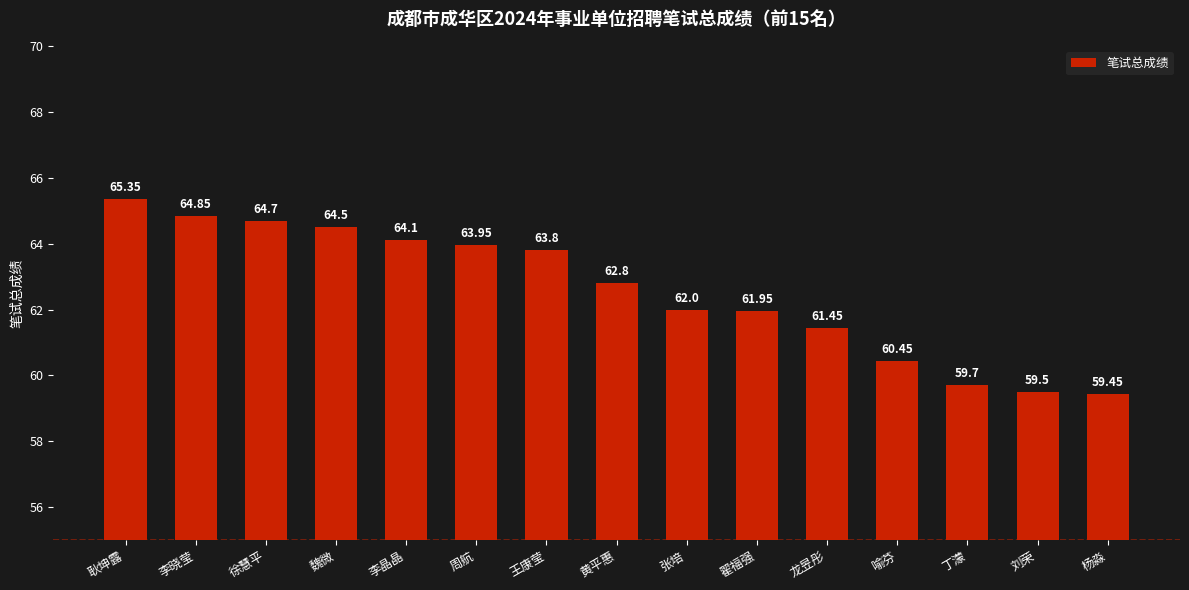

Count the number of data series in this chart.

1